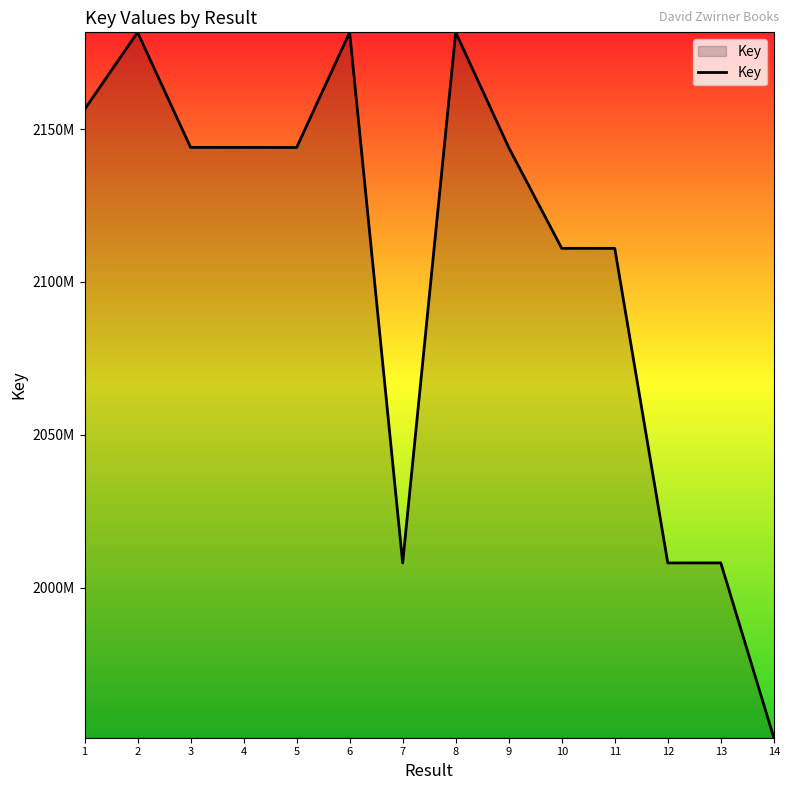

The chart shows a value of 214401883 at 5. True or false?

True